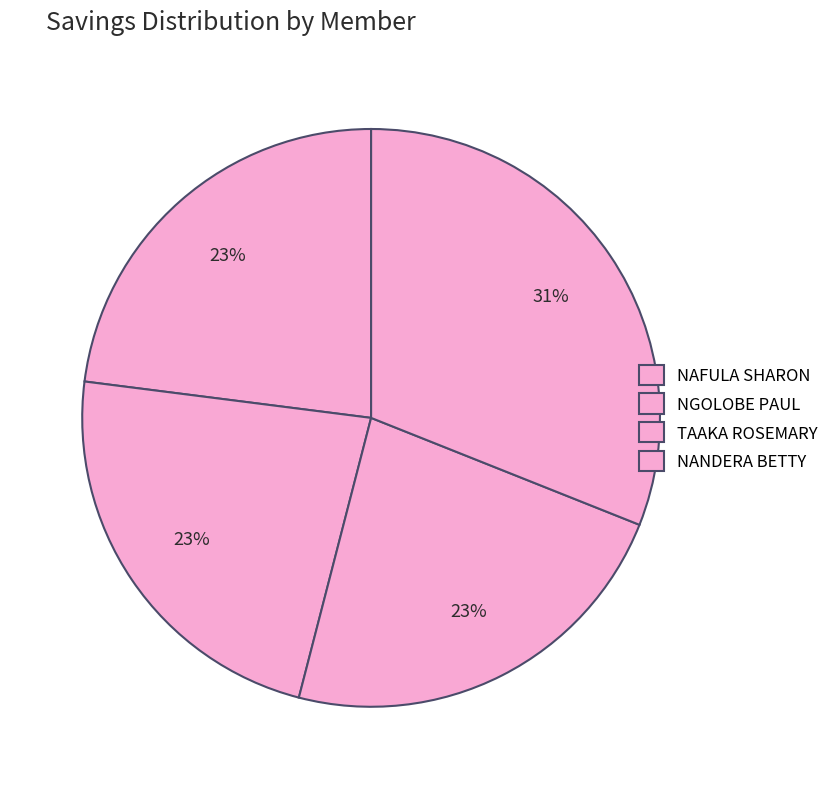

How many segments does this pie chart have?

4